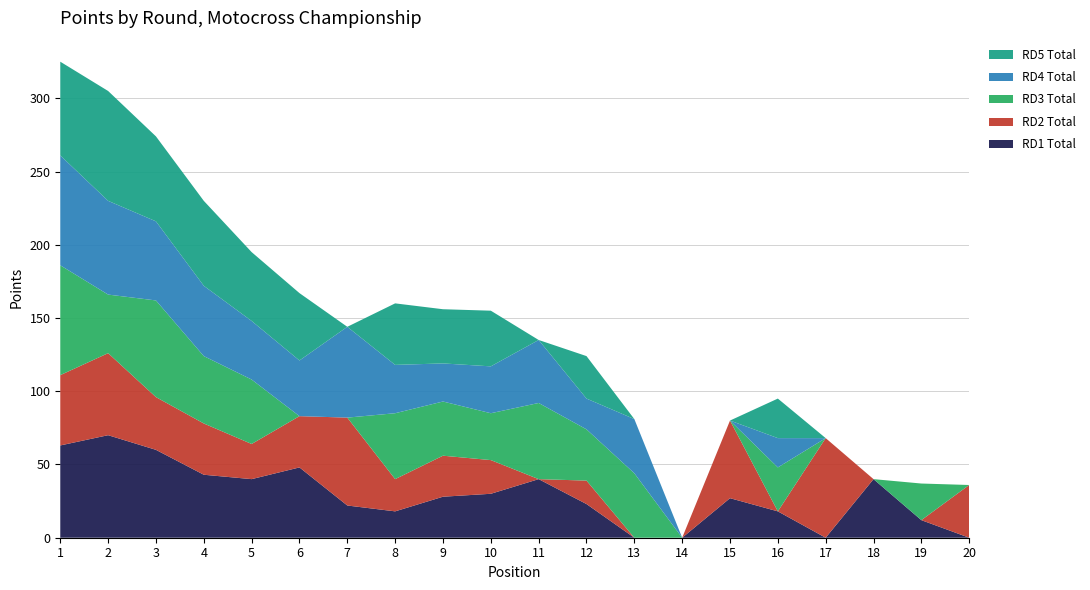

Reading left to right, extract all data points from this chart.

RD1 Total: 63	70	60	43	40	48	22	18	28	30	40	23	0	0	27	18	0	40	12	0
RD2 Total: 48	56	36	35	24	35	60	22	28	23	0	16	0	0	53	0	68	0	0	36
RD3 Total: 75	40	66	46	44	0	0	45	37	32	52	35	44	0	0	30	0	0	25	0
RD4 Total: 75	64	54	48	40	38	62	33	26	32	43	21	37	0	0	20	0	0	0	0
RD5 Total: 64	75	58	58	47	46	0	42	37	38	0	29	0	0	0	27	0	0	0	0